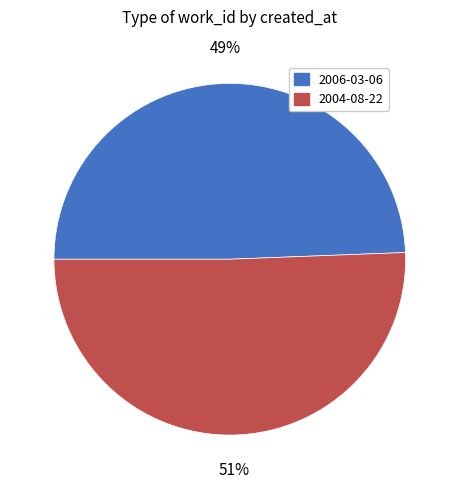

What is the largest slice in the pie chart?

2004-08-22